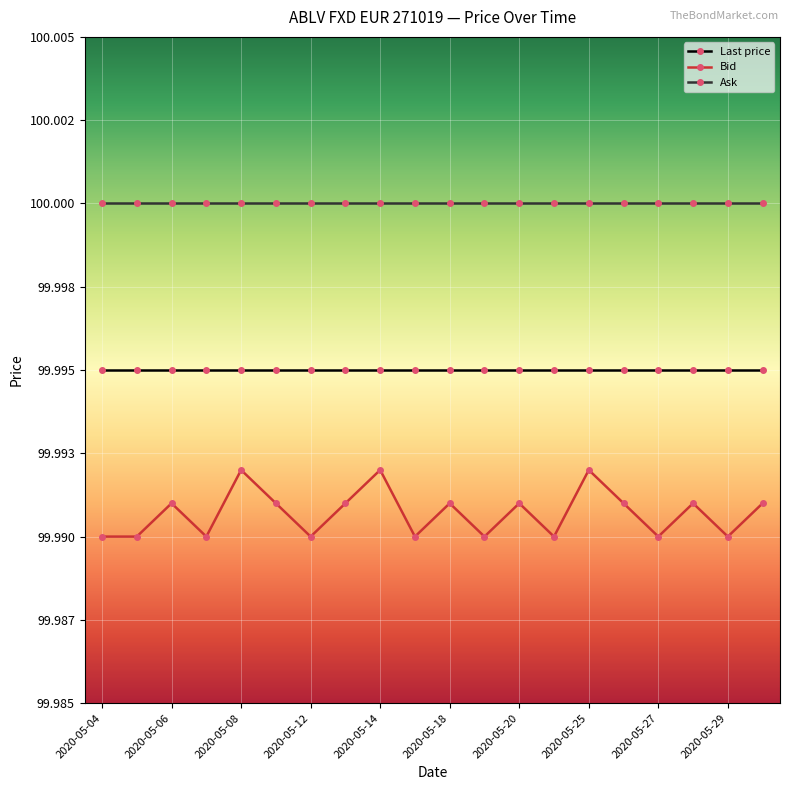

Rank the series by their average value, from lowest to highest.

Bid, Last price, Ask